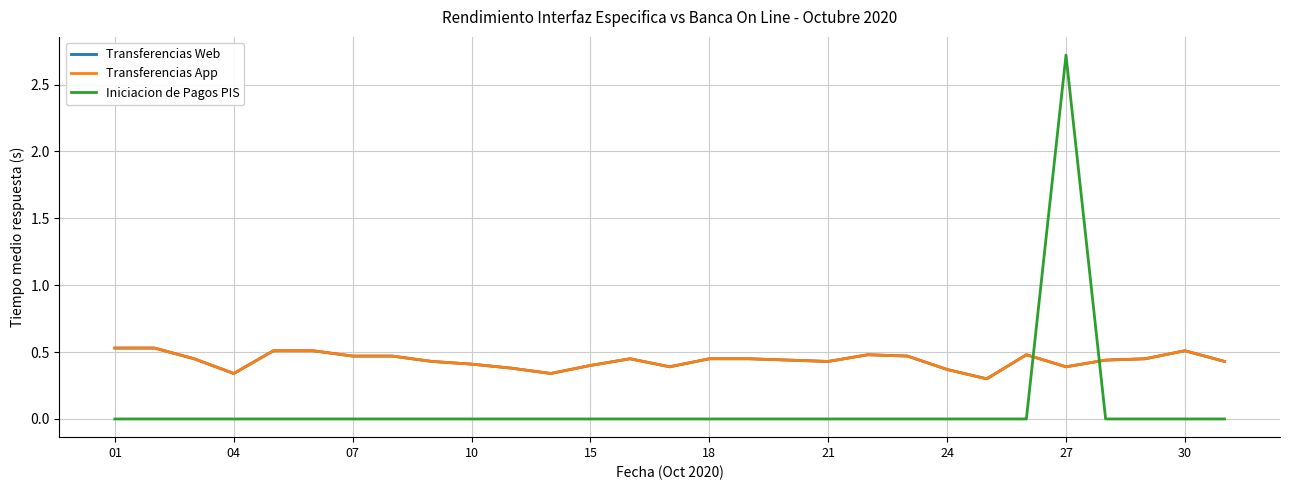

True or false: Transferencias Web and Transferencias App intersect in this chart.

False